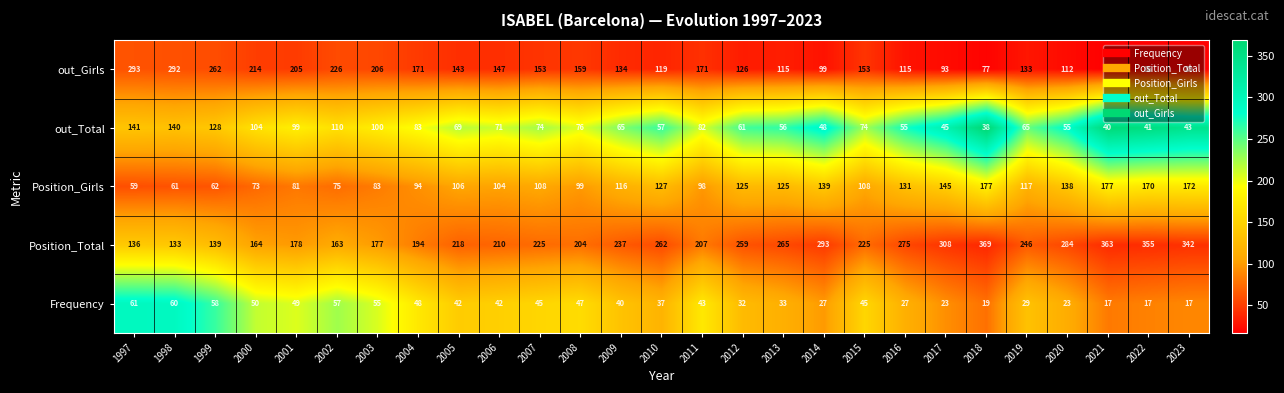

Which series has the largest total across all categories?

Position_Total